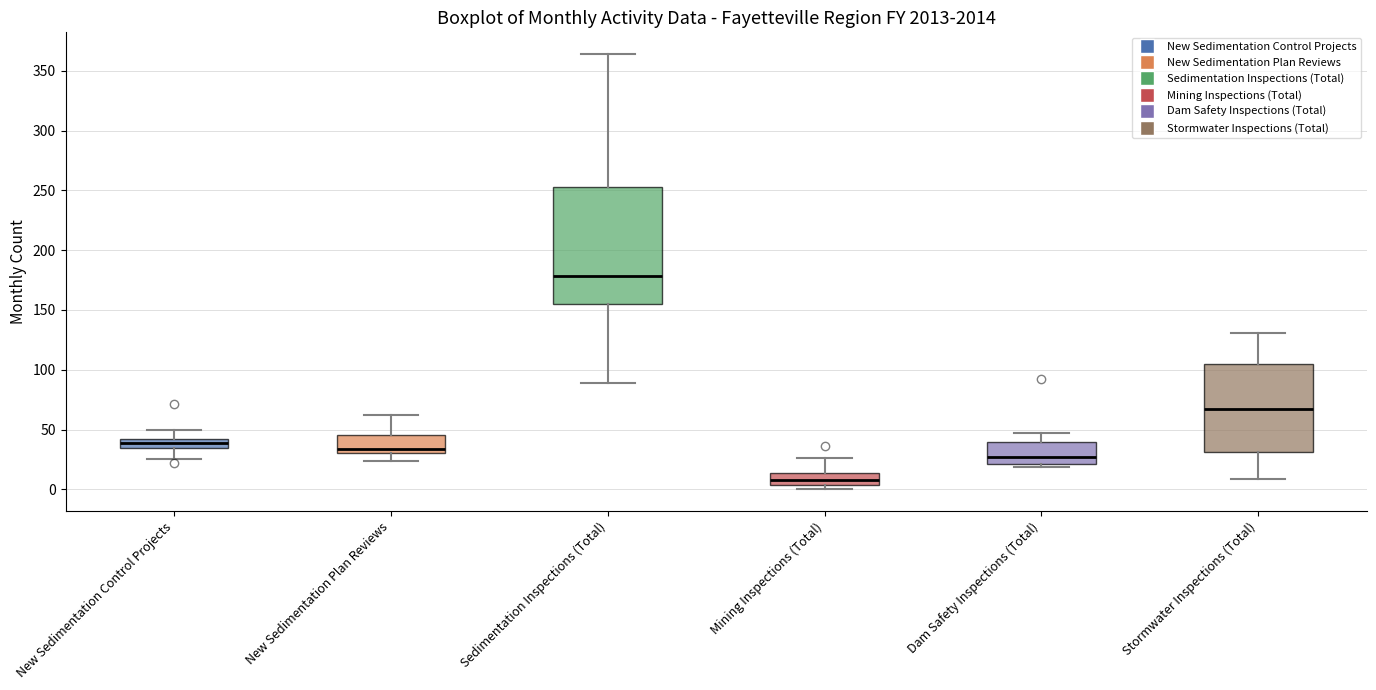

Reading left to right, transcribe this box plot: for each box, give where its median line is, the range the box spans, and where its two whiskers end, as read against the y-axis. The values are not printed on the chart, so give them approximately, as read against the axis.

New Sedimentation Control Projects: median 40 (inside the box), box 35 to 40, whiskers 25 to 50
New Sedimentation Plan Reviews: median 35, box 30 to 45, whiskers 25 to 60
Sedimentation Inspections (Total): median 180, box 155 to 255, whiskers 90 to 365
Mining Inspections (Total): median 10, box 5 to 15, whiskers 0 to 25
Dam Safety Inspections (Total): median 25, box 20 to 40, whiskers 20 (just below the box's lower edge) to 45
Stormwater Inspections (Total): median 70, box 30 to 105, whiskers 10 to 130